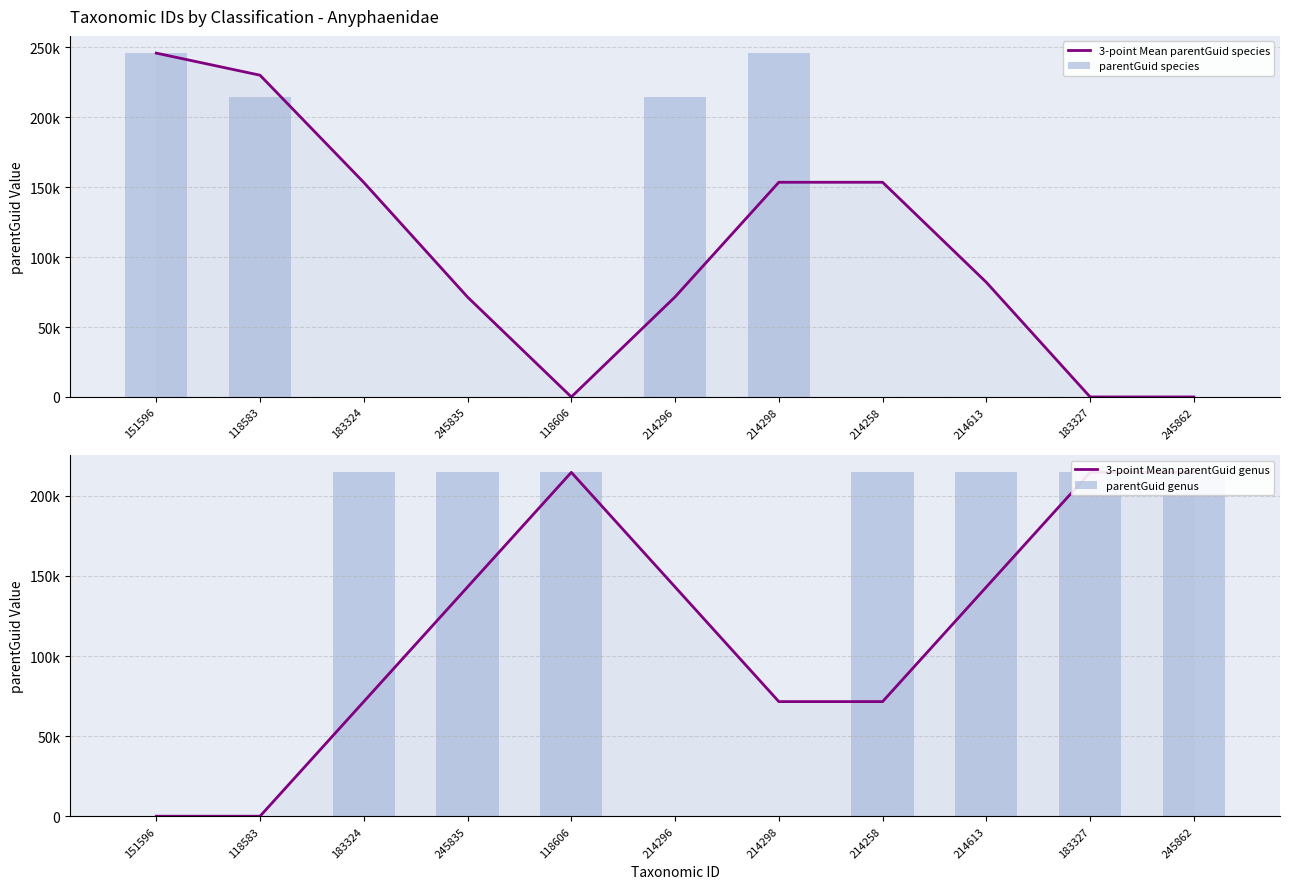

What position from the left is 118606?

5